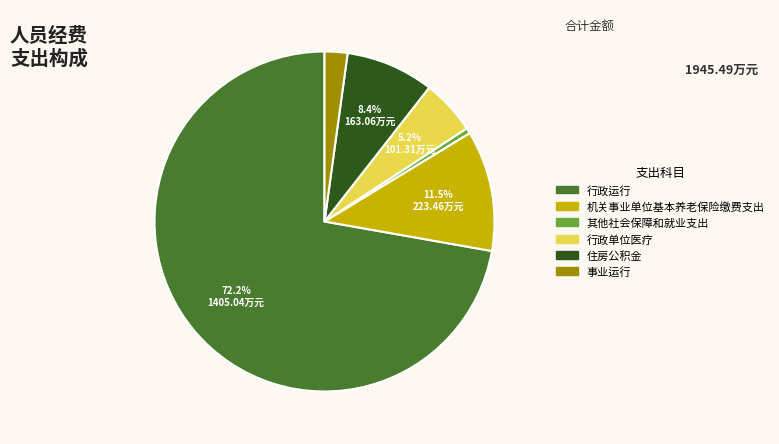

The 行政运行 slice represents 63% of the pie. True or false?

False